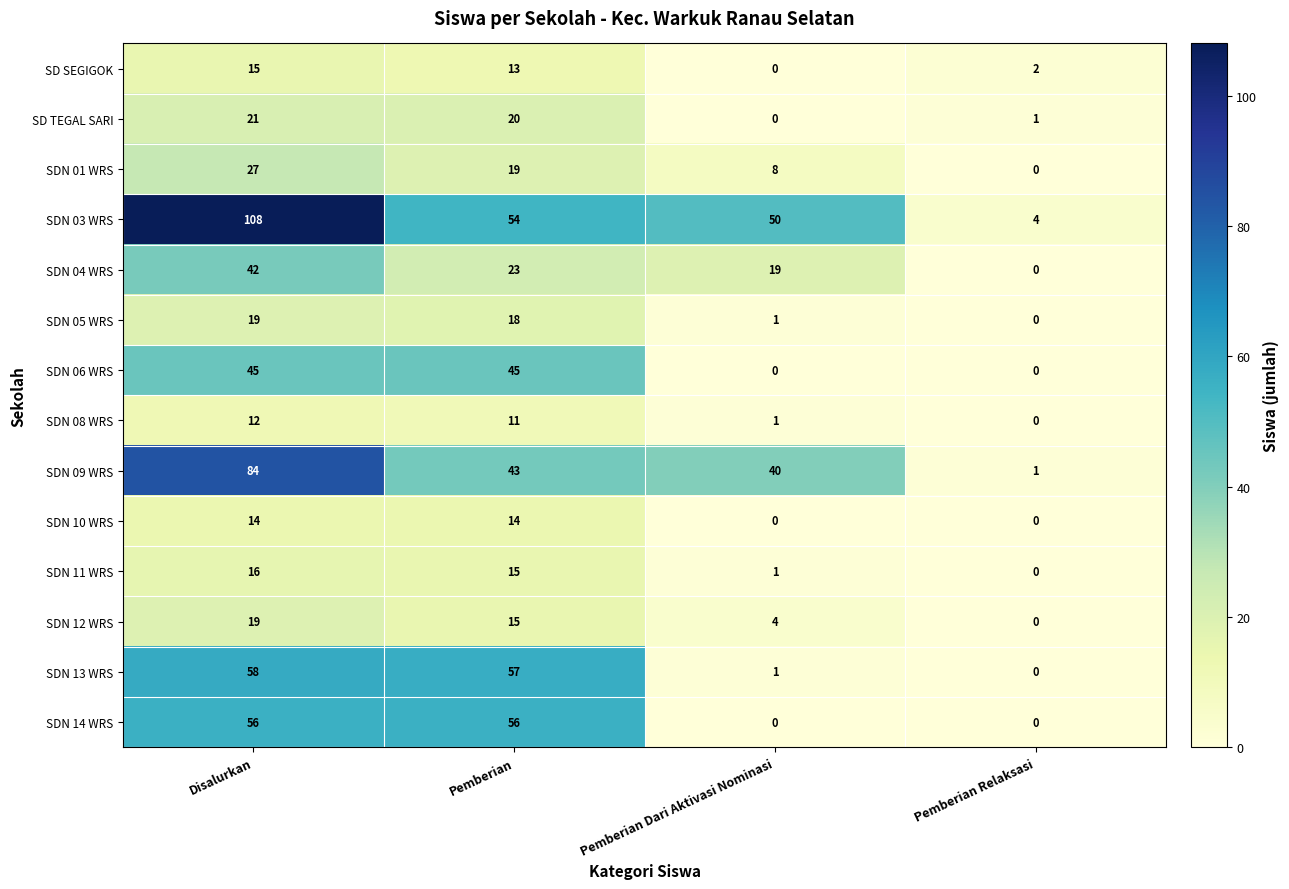

The value of SD TEGAL SARI at Pemberian is 30. True or false?

False